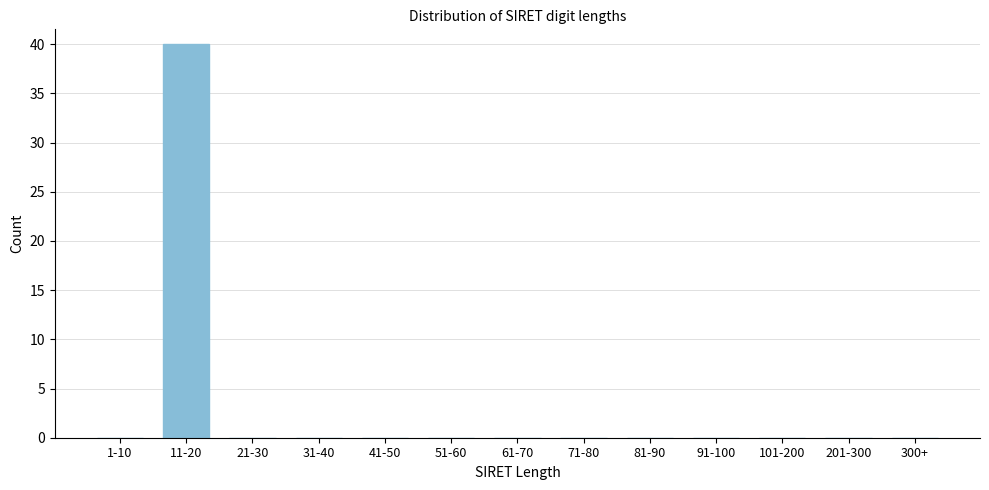

Reading left to right, extract all data points from this chart.

1-10=0	11-20=40	21-30=0	31-40=0	41-50=0	51-60=0	61-70=0	71-80=0	81-90=0	91-100=0	101-200=0	201-300=0	300+=0